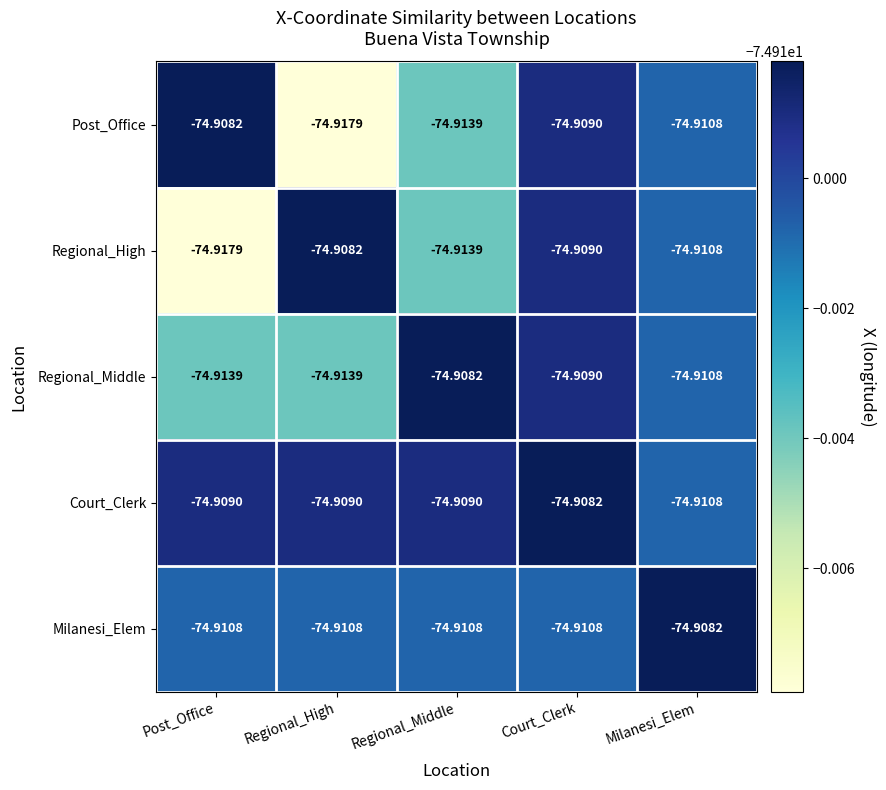

Is the value of Milanesi_Elem at Regional_Middle greater than the value of Regional_Middle at Regional_High?

Yes